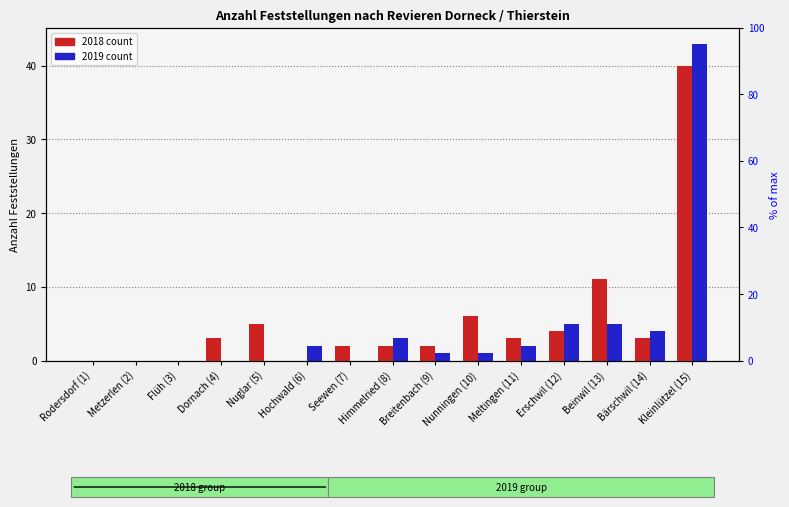

At which category is the sum across all series the highest?

Kleinlützel (15)